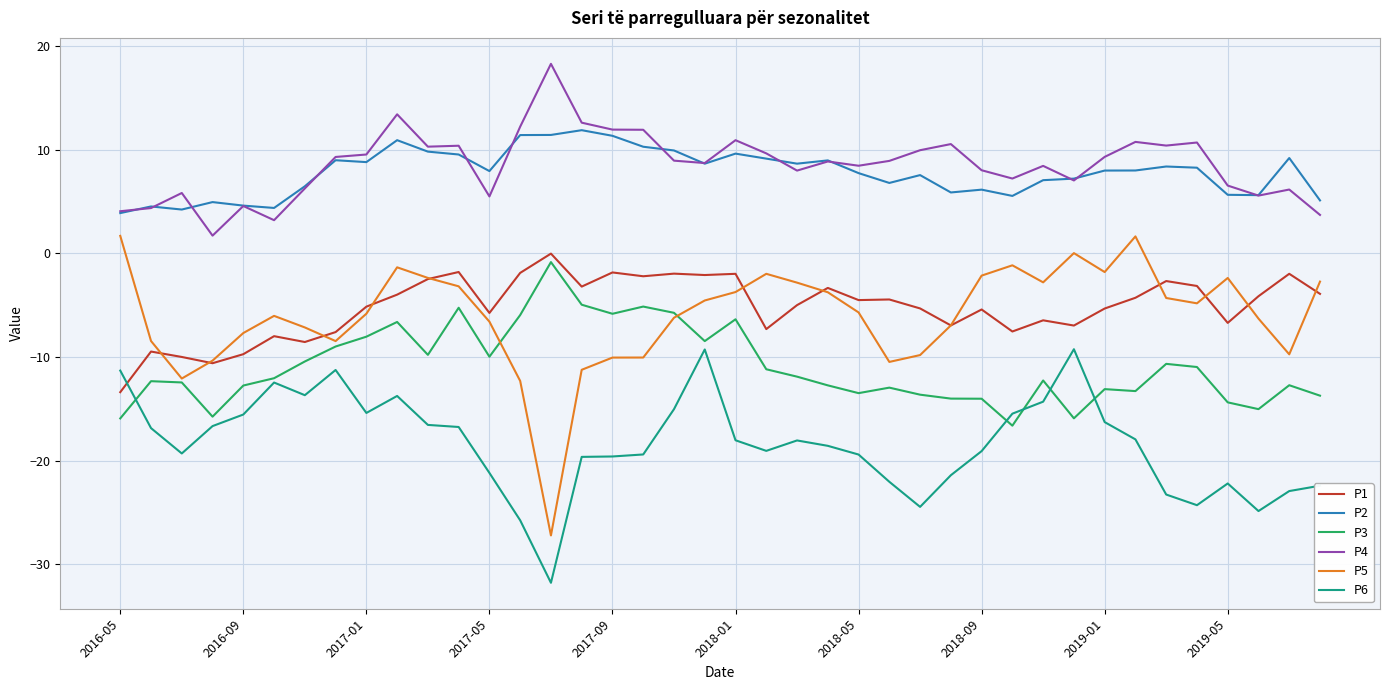

True or false: P5 and P1 intersect in this chart.

True